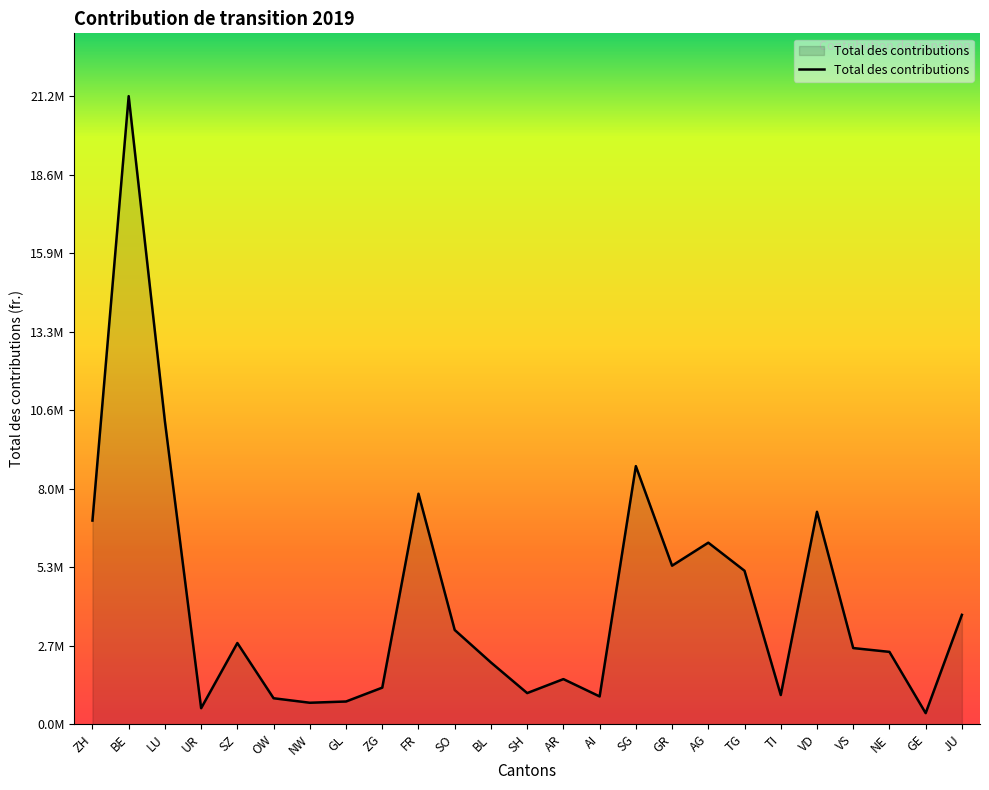

The value at GL is 766977.3. True or false?

True